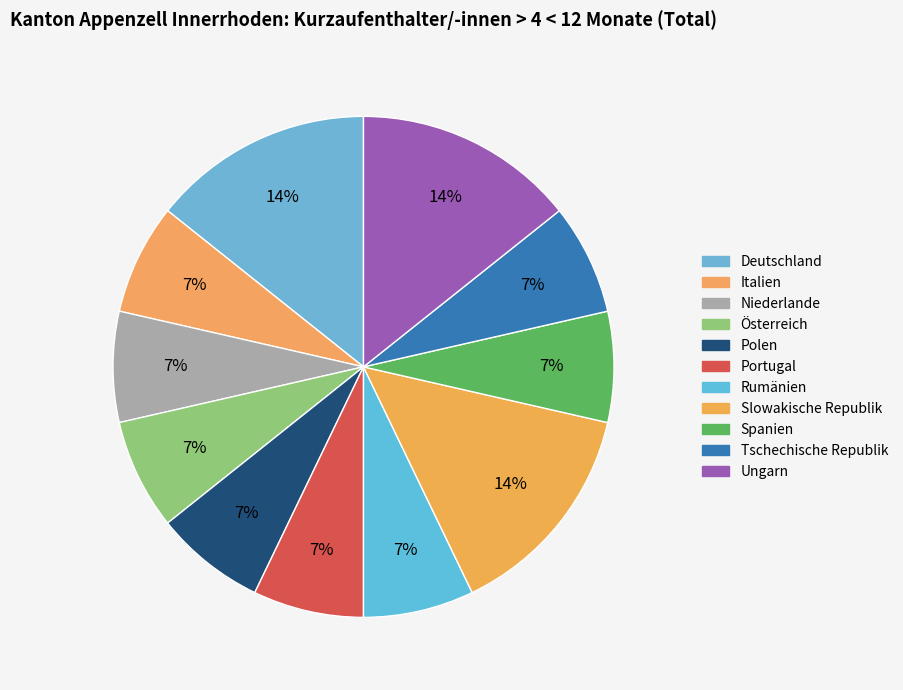

True or false: Slowakische Republik accounts for 5% of the total.

False